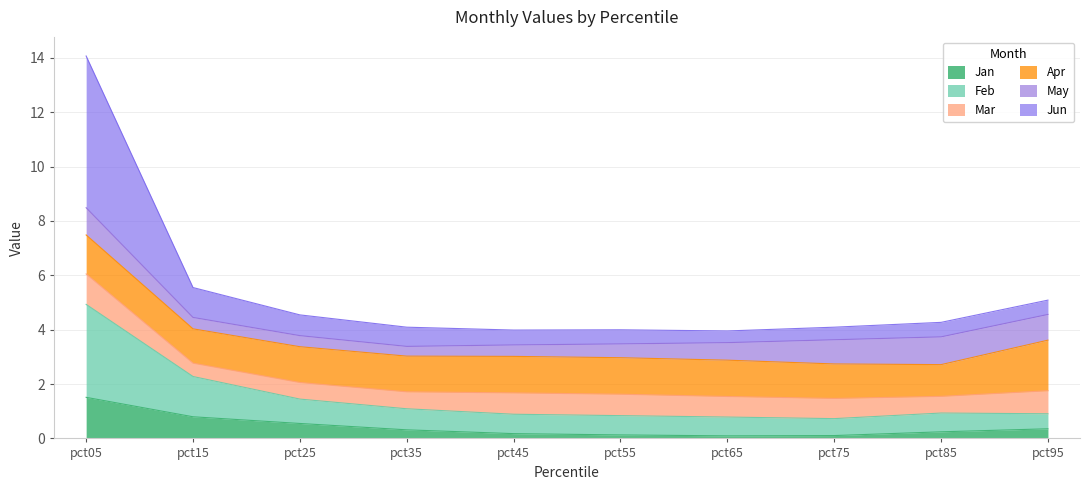

What is the value of the Jun point at the 6th from the left?

4.0